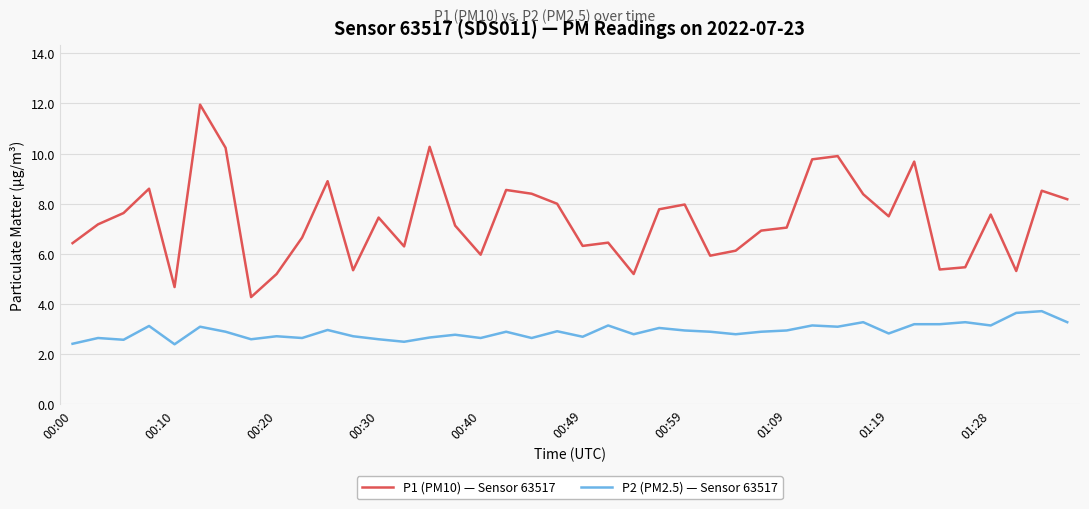

What is the difference between the maximum and minimum values in the P1 (PM10) — Sensor 63517 series?

7.7